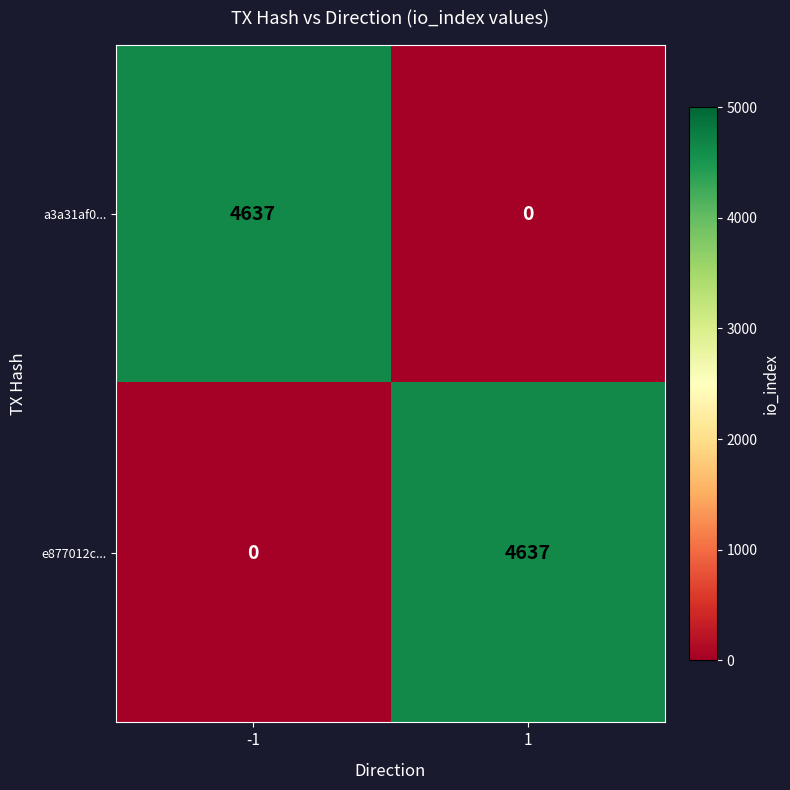

Rank the categories by a3a31af0... value from lowest to highest.

1, -1